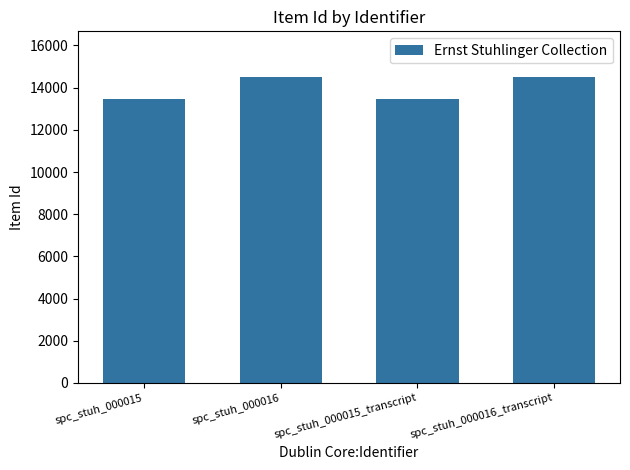

What is the average value?

13975